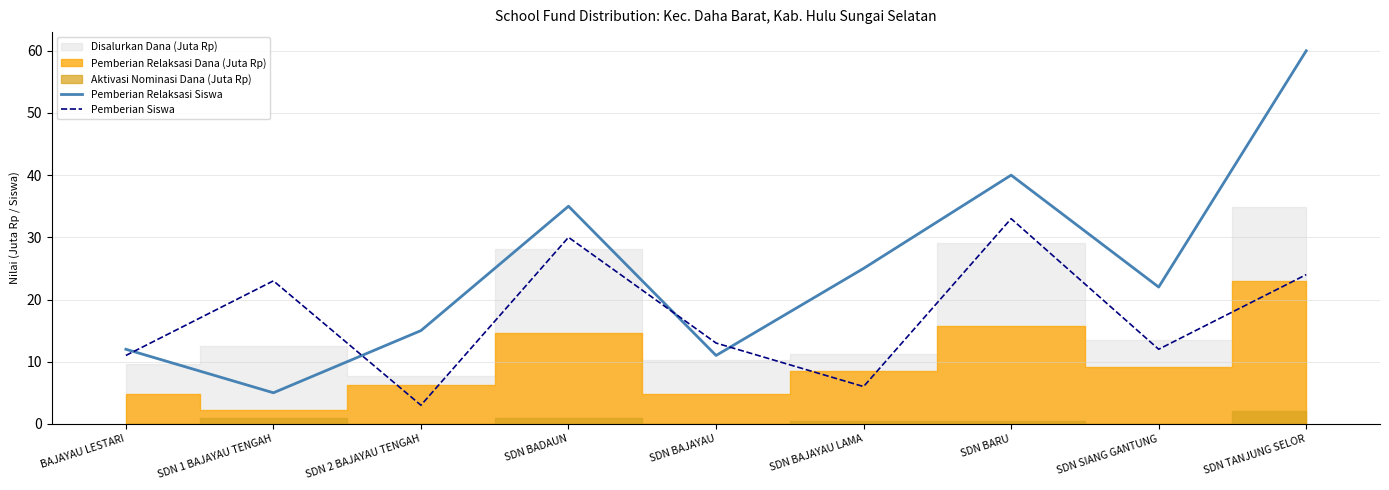

How many times do Pemberian Relaksasi Siswa and Pemberian Siswa cross each other?

4